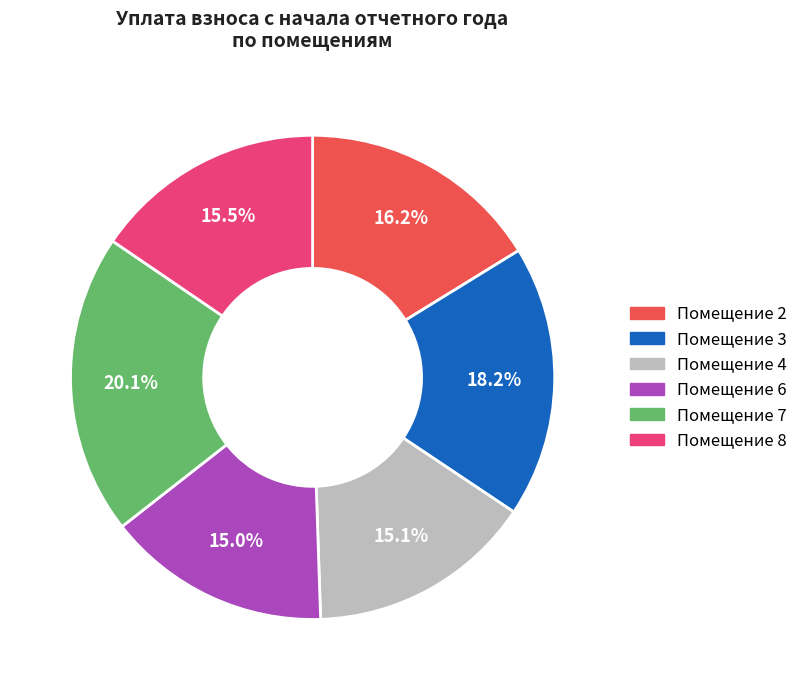

Is there any slice that represents more than half of the pie?

No